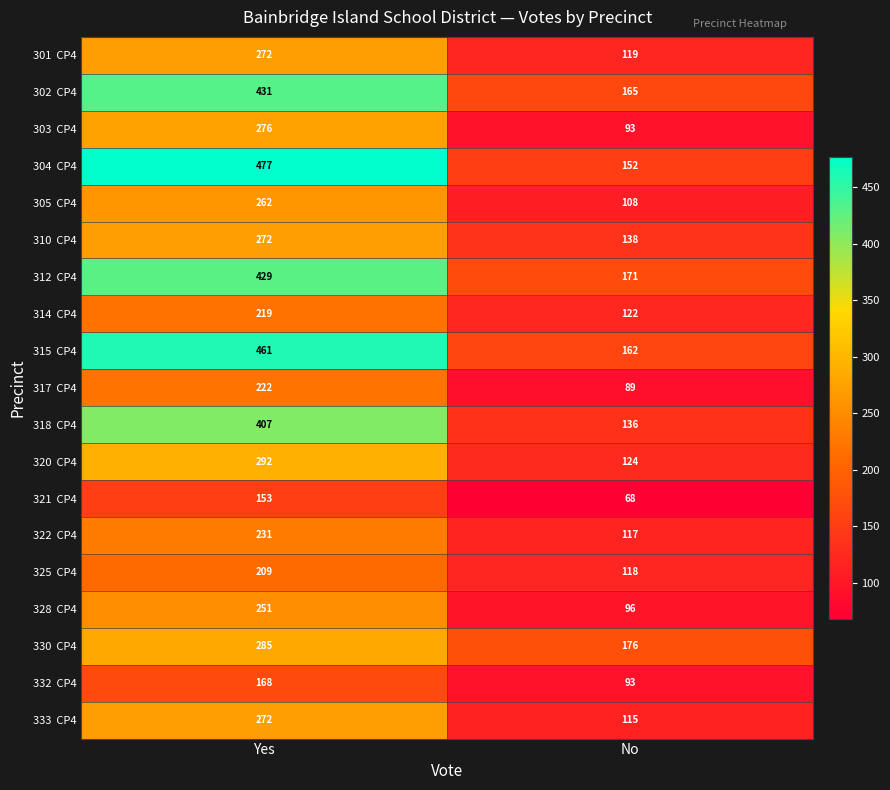

What is the difference between the highest and lowest values at Yes?

324